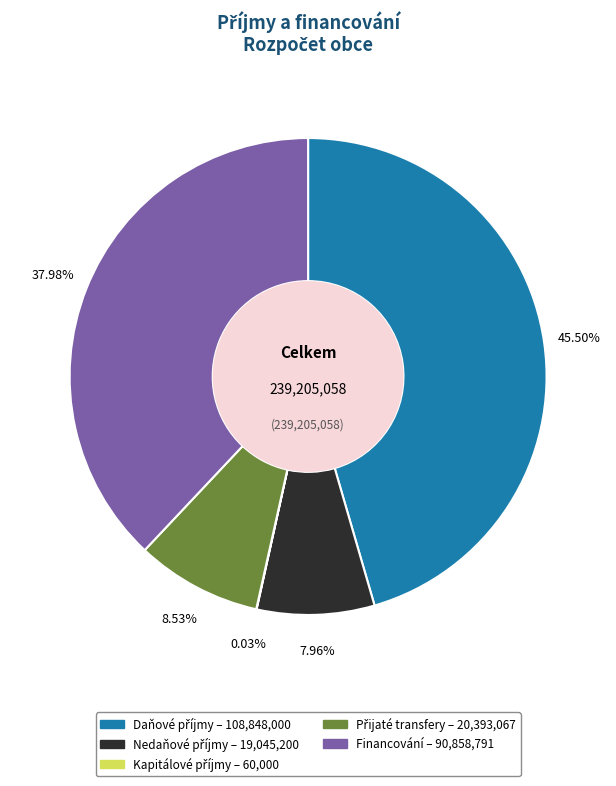

Is there a majority slice in this chart?

No